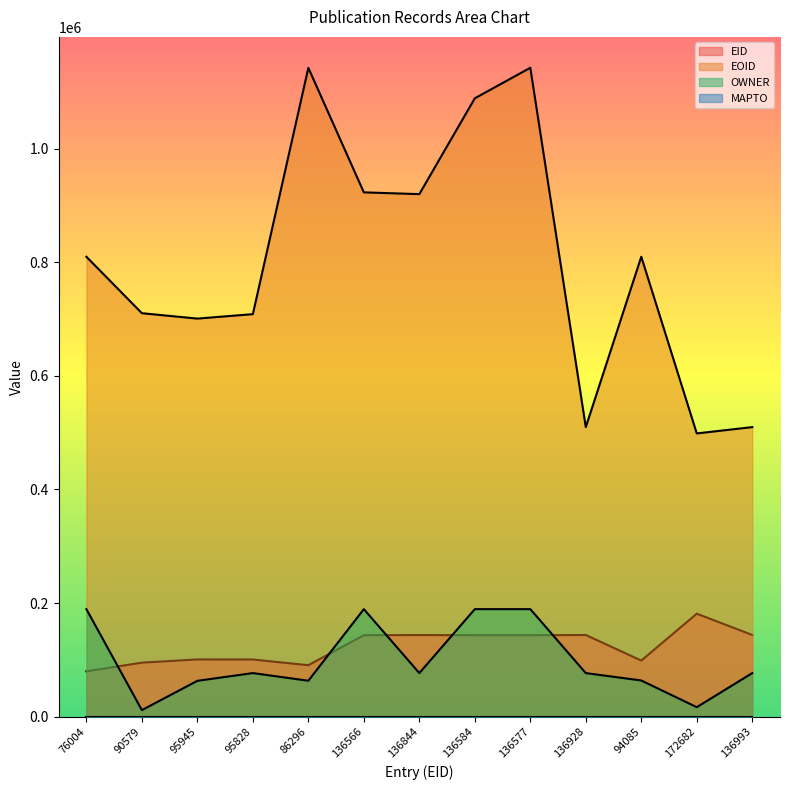

Reading left to right, transcribe all the data shown in this chart.

EID: 79804.2	95107.9	100742.2	100619.4	90610.8	143394.3	143686.2	143413.2	143405.9	143774.4	98789.2	181316.1	143842.6
EOID: 809800.9	710400.6	700917.0	708763.7	1142454.6	923209.3	920078.2	1088839.5	1142572.2	509840.1	809797.8	498710.1	509839.0
OWNER: 189307.6	11495.4	63079.8	76706.7	63235.2	189307.6	76705.6	189307.6	189307.6	76706.7	63674.1	16675.0	76706.7